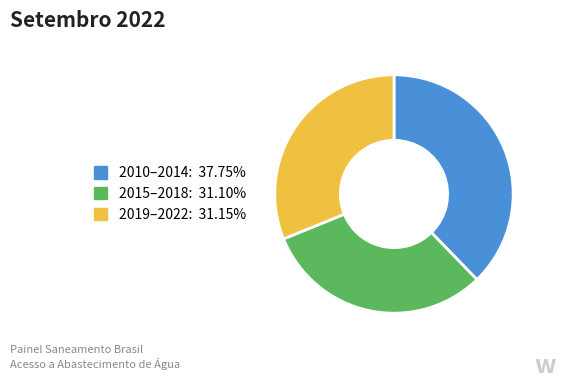

Is there any slice that represents more than half of the pie?

No